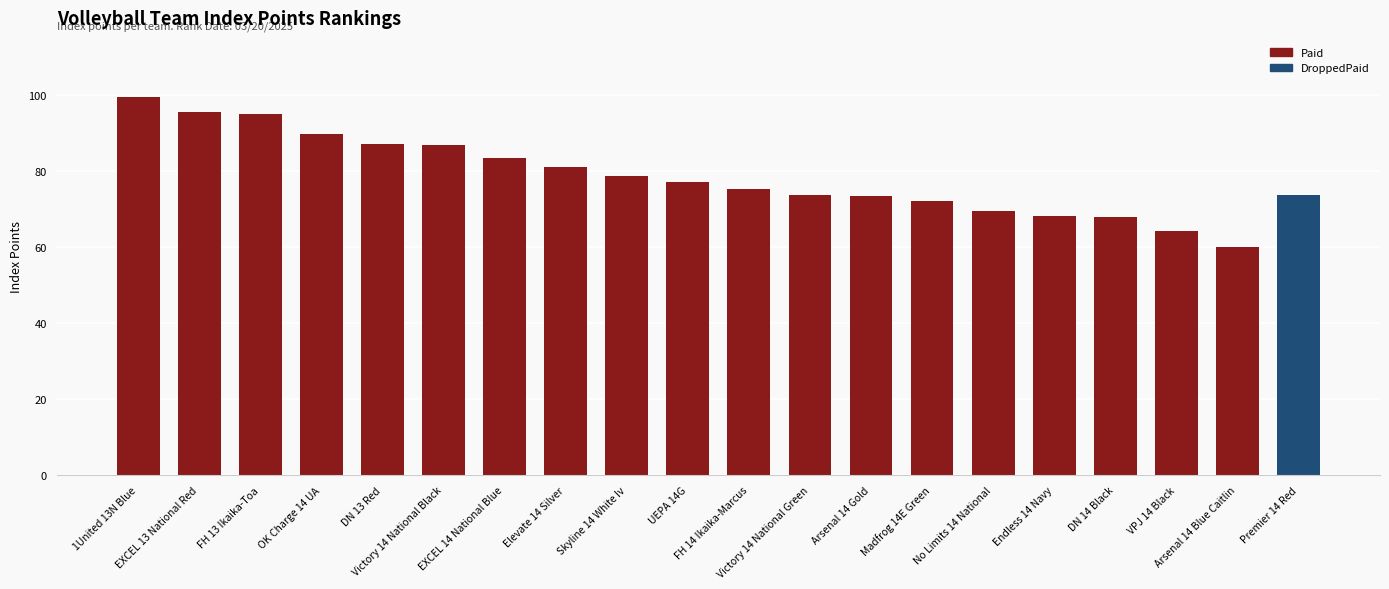

Which category has the highest value across all series?

1United 13N Blue